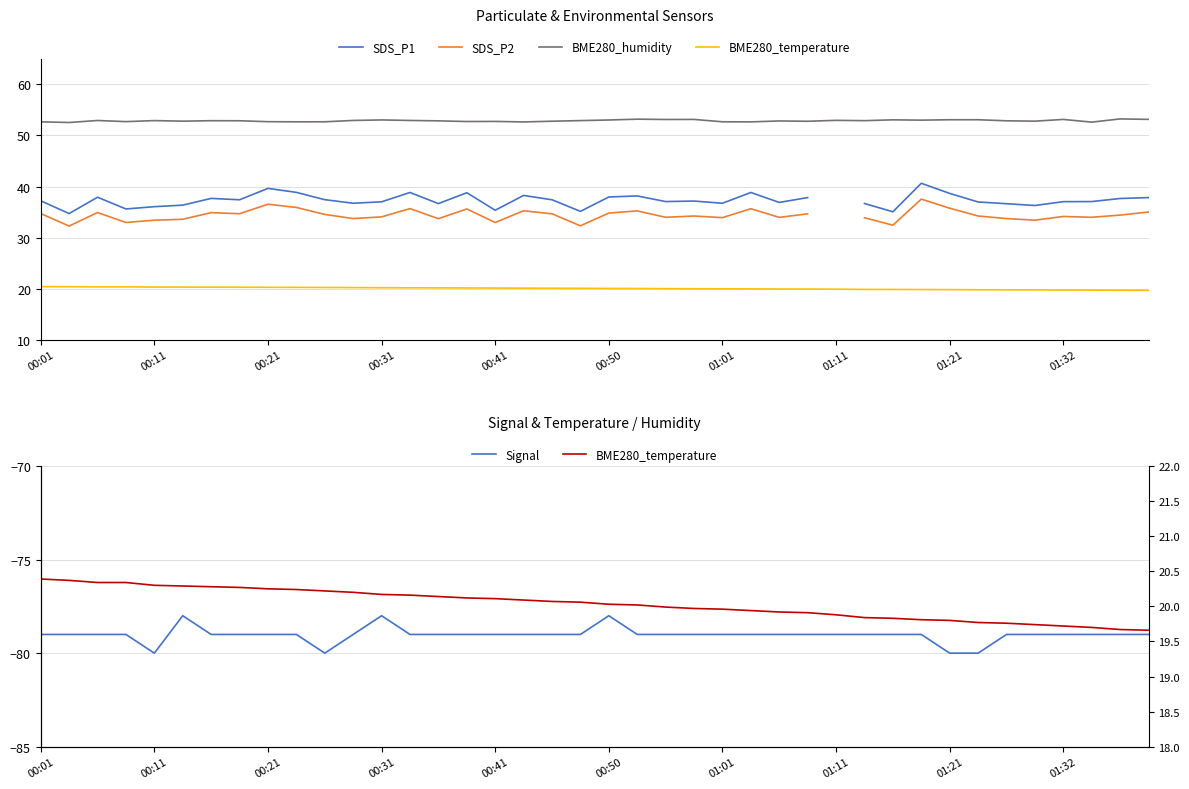

At which label does Signal reach its peak?

00:50